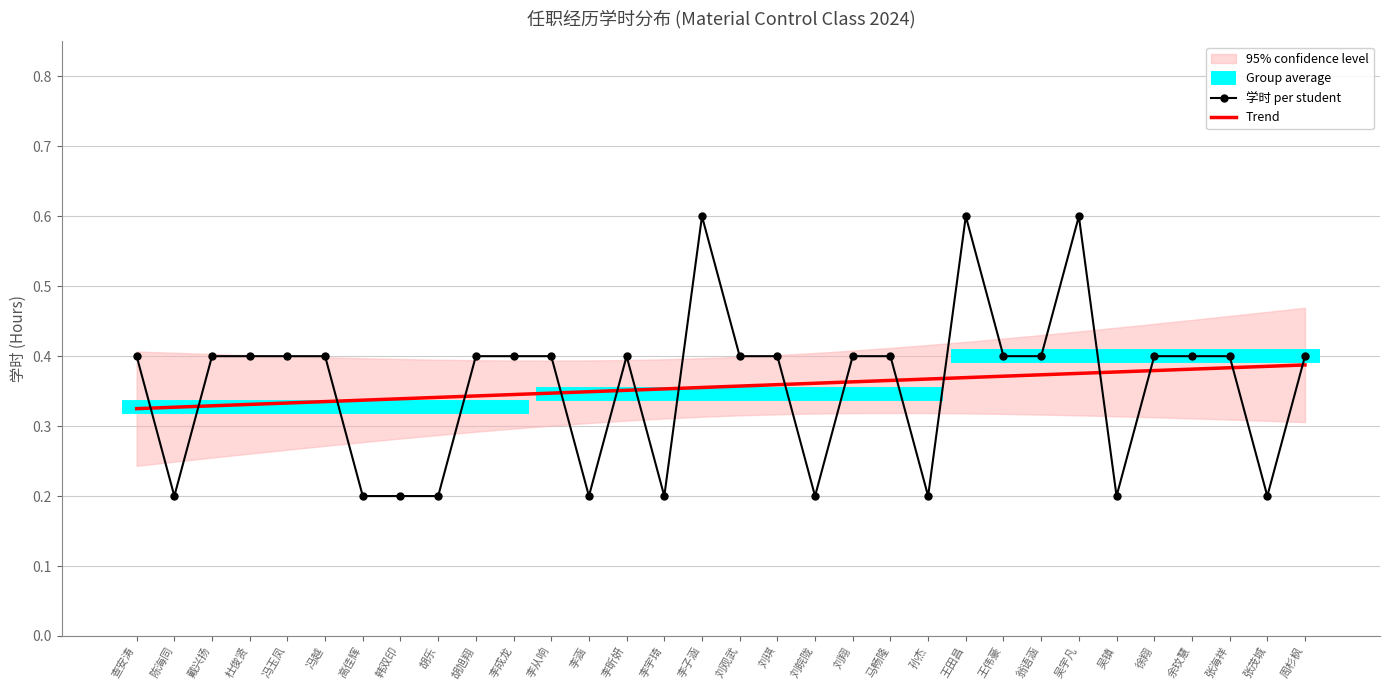

Reading right to left, transcribe all the data shown in this chart.

周杉枫=0.4	张茂城=0.2	张海祥=0.4	余玟慧=0.4	徐翔=0.4	吴镇=0.2	吴宇凡=0.6	翁语涵=0.4	王伟豪=0.4	王田昌=0.6	孙杰=0.2	马畅隆=0.4	刘翔=0.4	刘皖陇=0.2	刘琪=0.4	刘观武=0.4	李子涵=0.6	李宇琦=0.2	李昕妍=0.4	李涵=0.2	李从响=0.4	李成龙=0.4	胡旭翔=0.4	胡乐=0.2	韩双印=0.2	高佳辉=0.2	冯越=0.4	冯玉凤=0.4	杜俊贤=0.4	戴兴扬=0.4	陈海同=0.2	查安涛=0.4